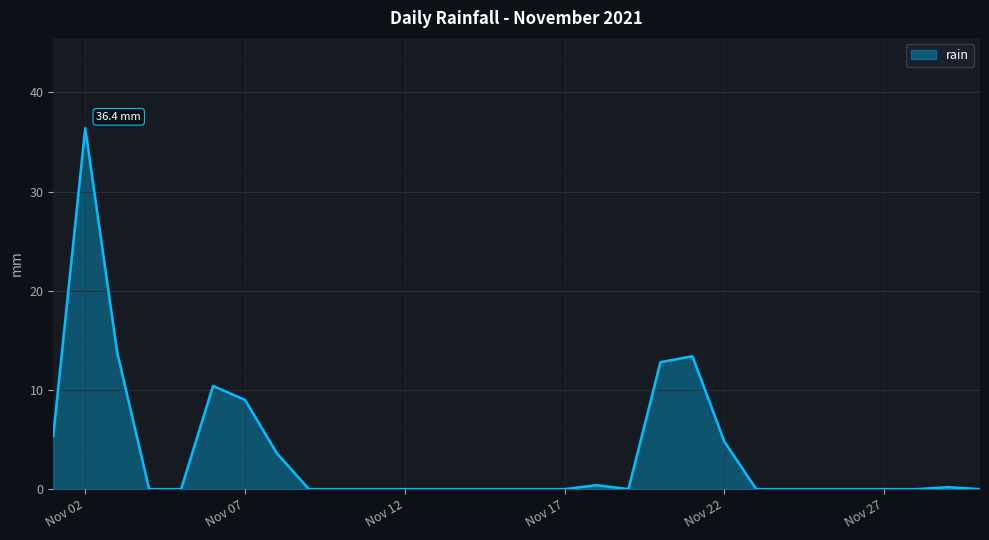

What is the greatest value displayed?

36.4